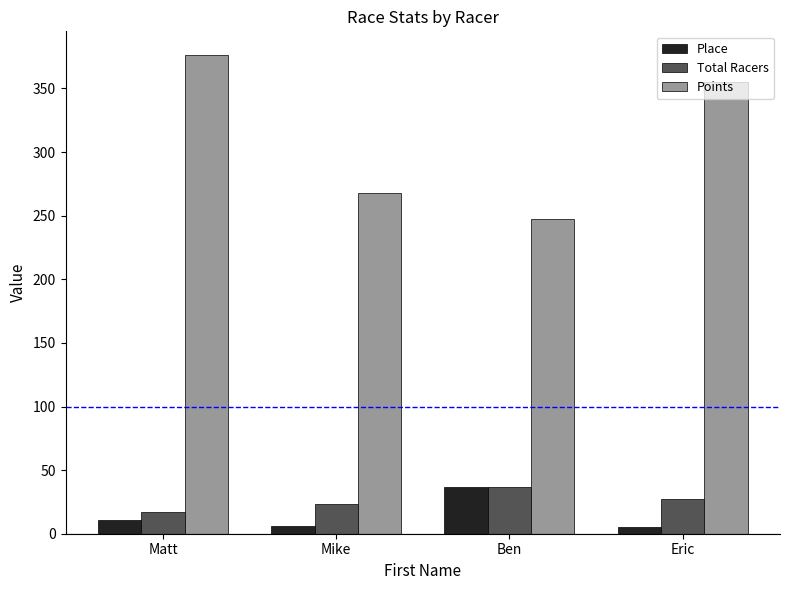

Are the bars horizontal?

No